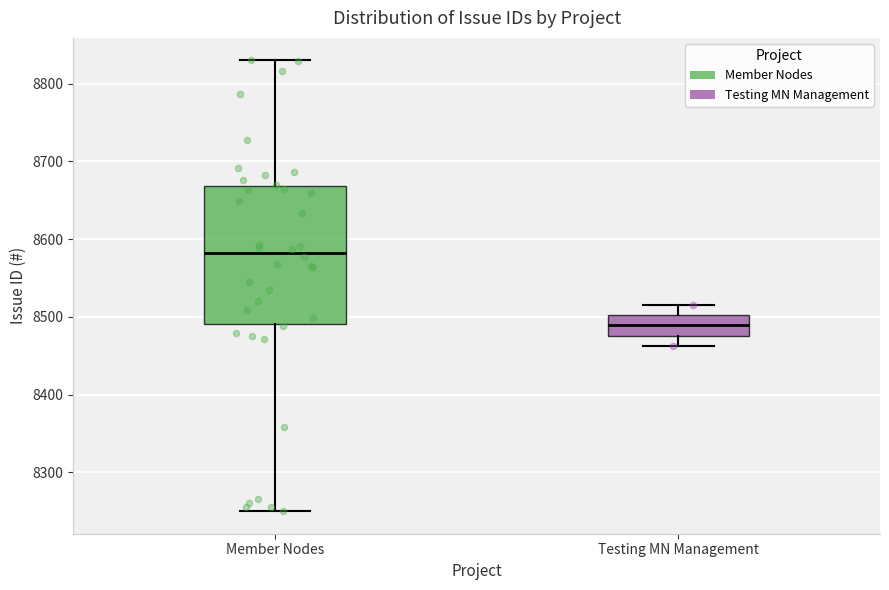

Reading left to right, read every box against the y-axis: the position of its median line, the range the box covers, and the ends of its whiskers. The values are not printed on the chart, so give them approximately, as read against the axis.

Member Nodes: median 8580, box 8490 to 8670, whiskers 8250 to 8830
Testing MN Management: median 8490, box 8480 to 8500, whiskers 8460 to 8520